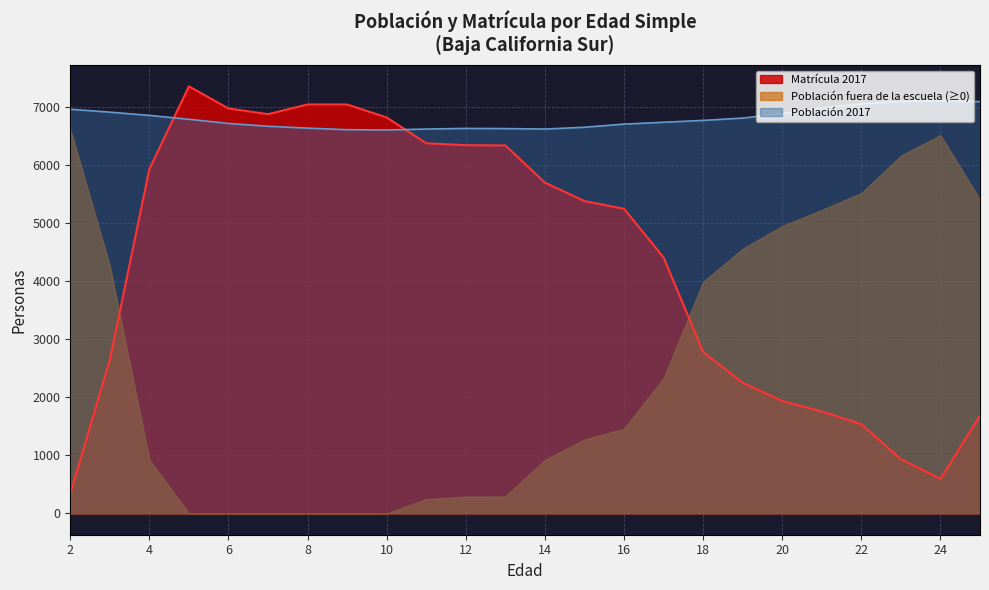

True or false: Matrícula 2017 and Población 2017 cross at least once.

True